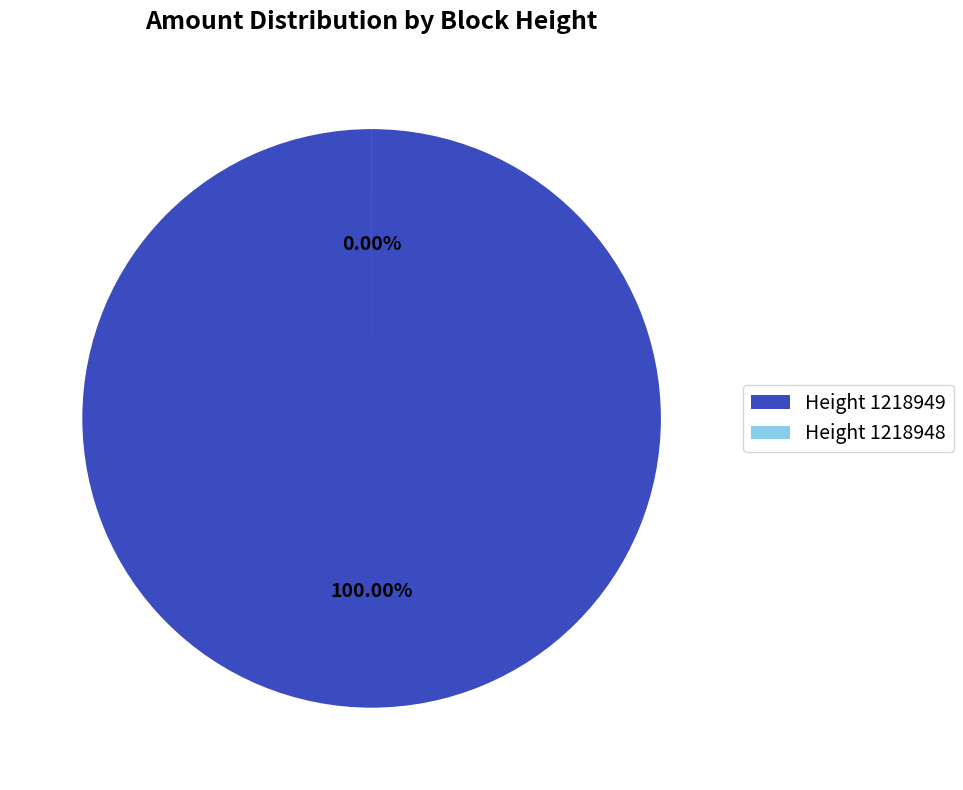

What portion of the pie excludes Height 1218948?

100.0%